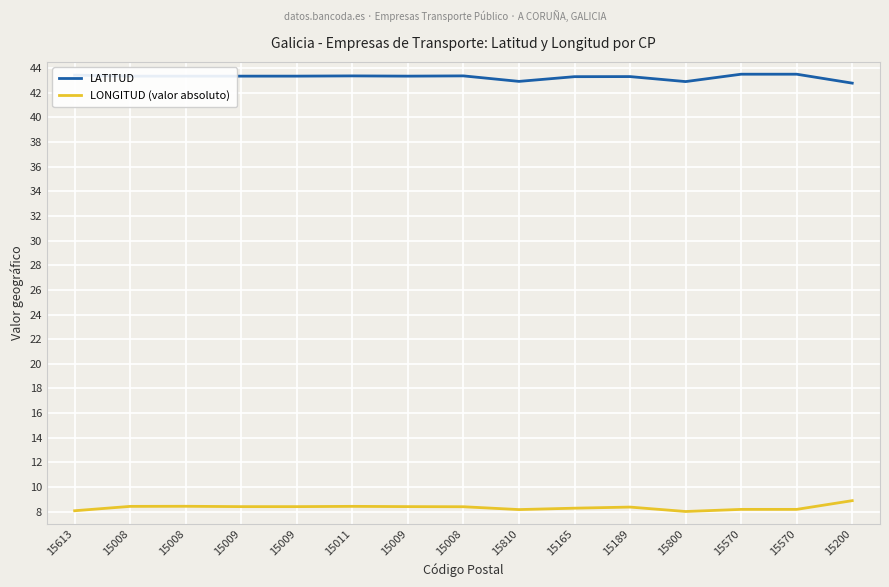

Where is the first local maximum for LATITUD?

15011